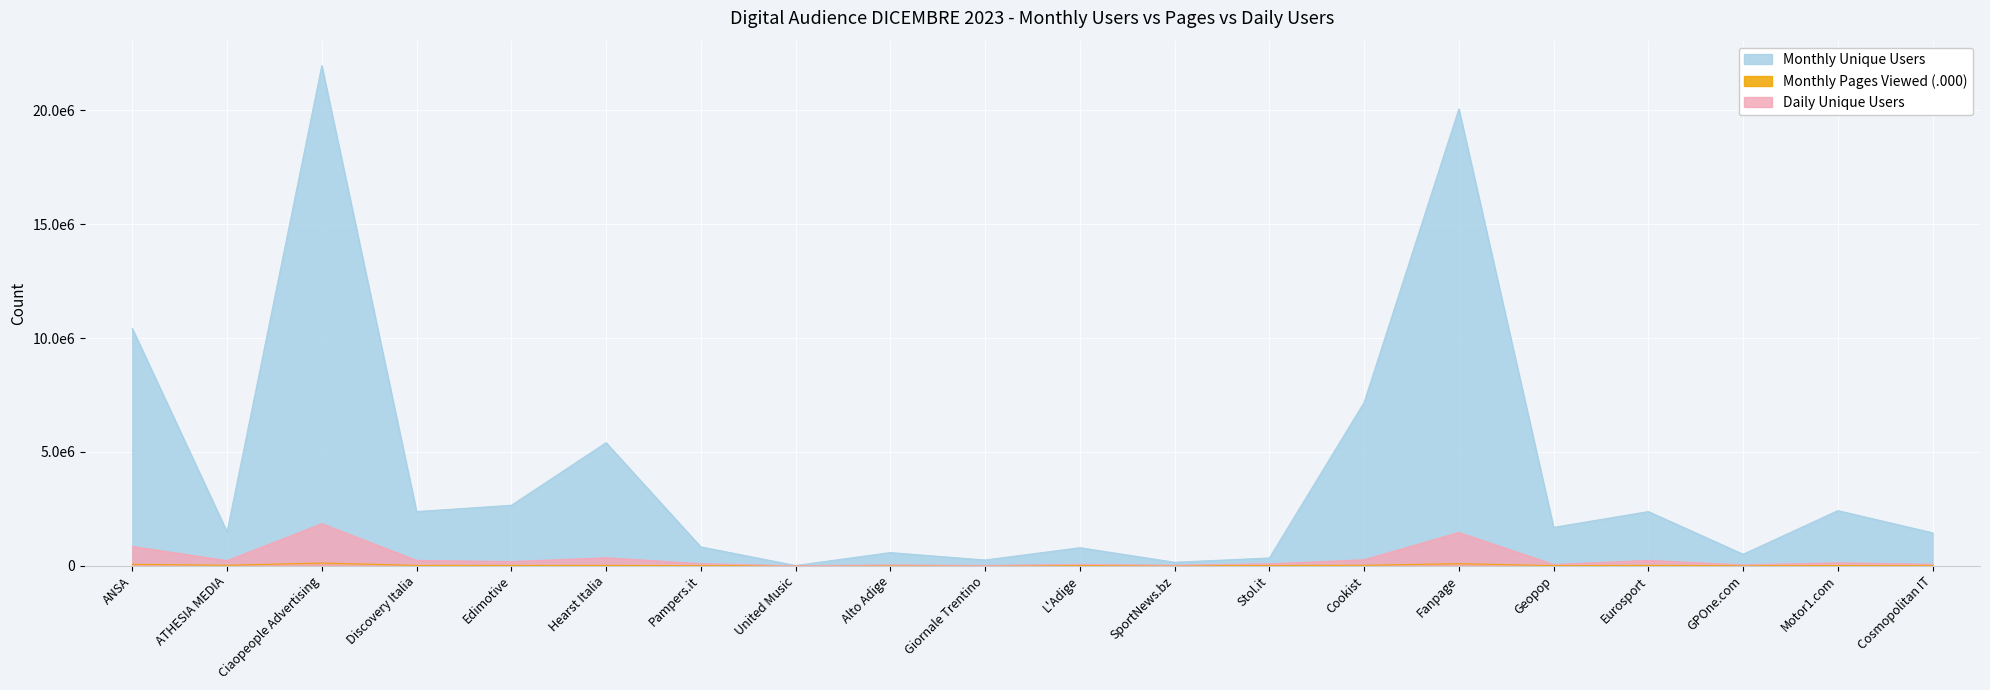

What is the value of the Monthly Pages Viewed (.000) point at the 16th from the left?

3118